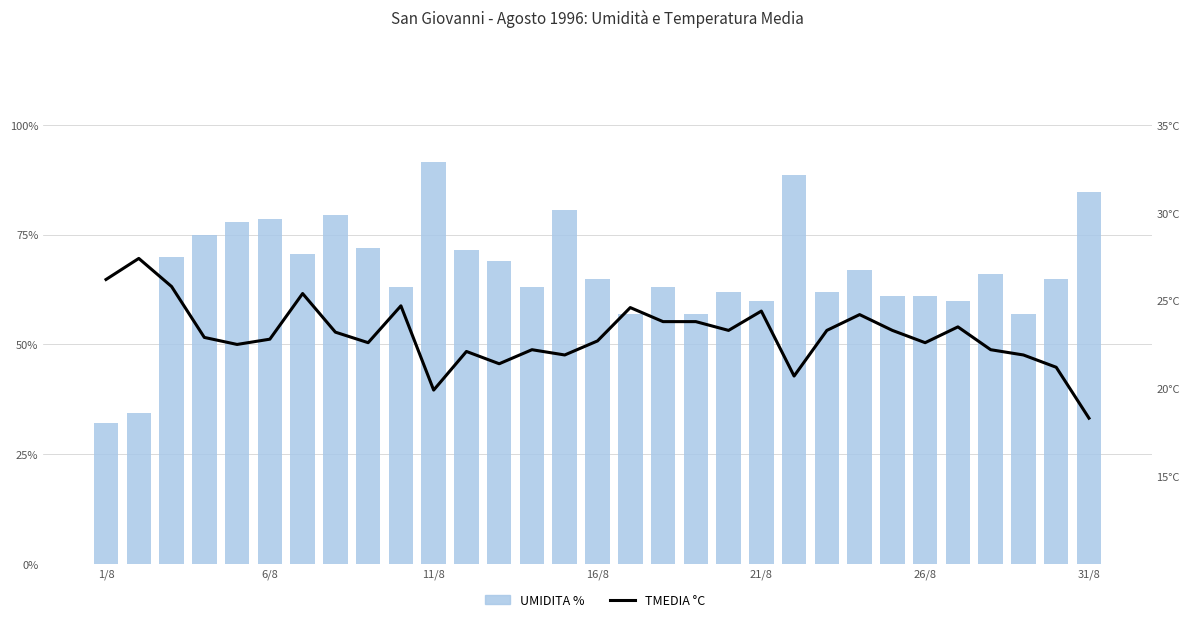

What is the difference between the maximum and minimum values in the UMIDITA % series?

59.6